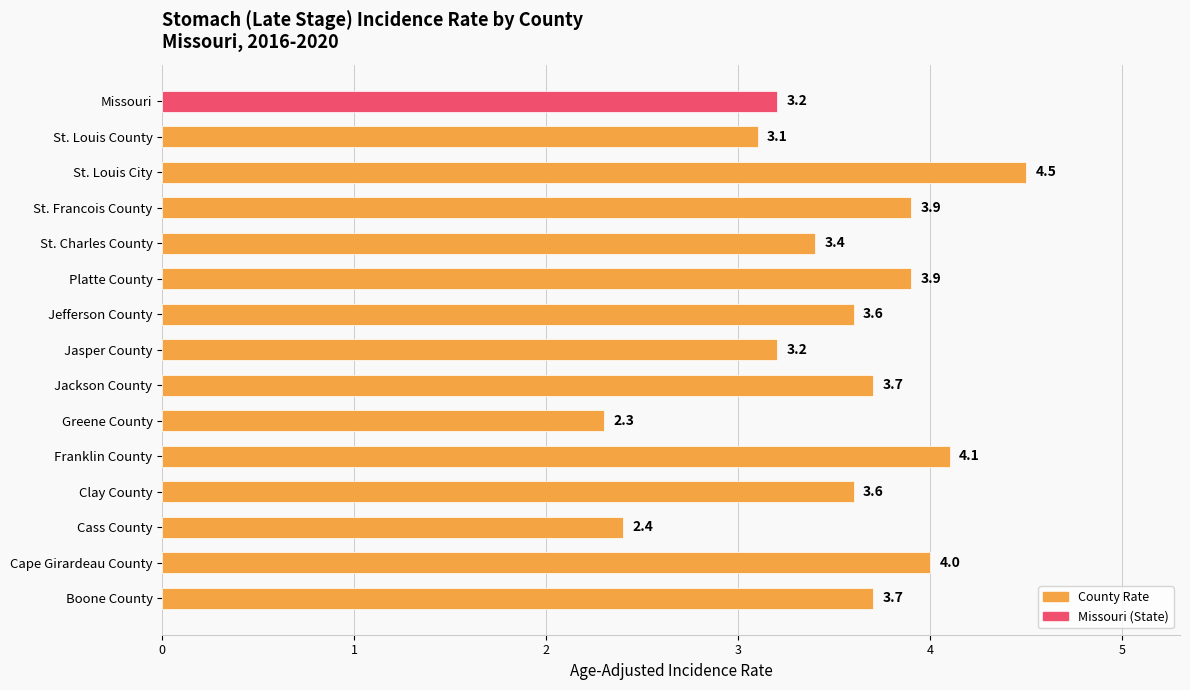

At which label is the value closest to 3?

St. Louis County